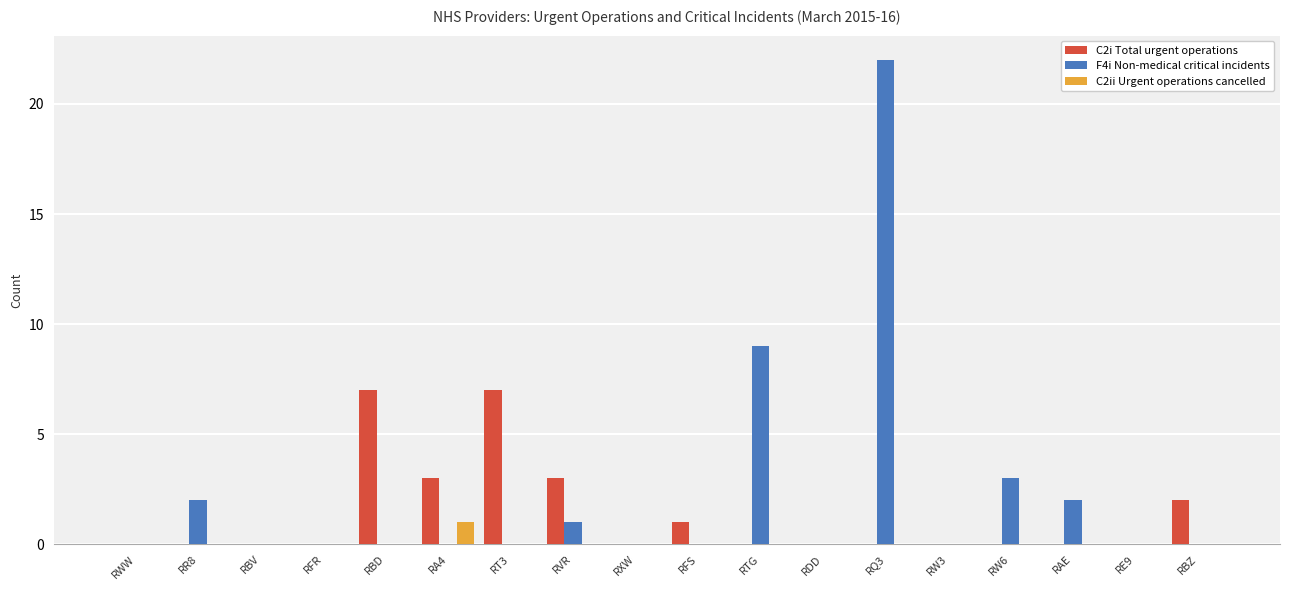

How many groups of bars are there?

18